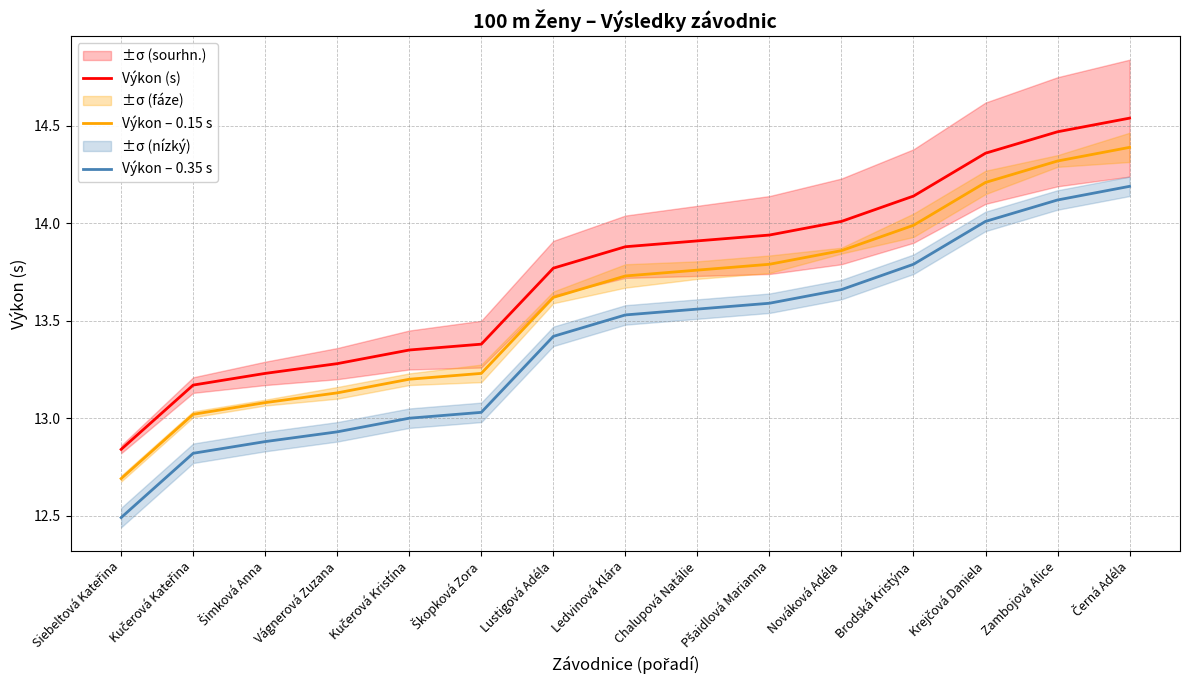

List the series in order of their peak value, highest first.

Výkon (s), Výkon – 0.15 s, Výkon – 0.35 s